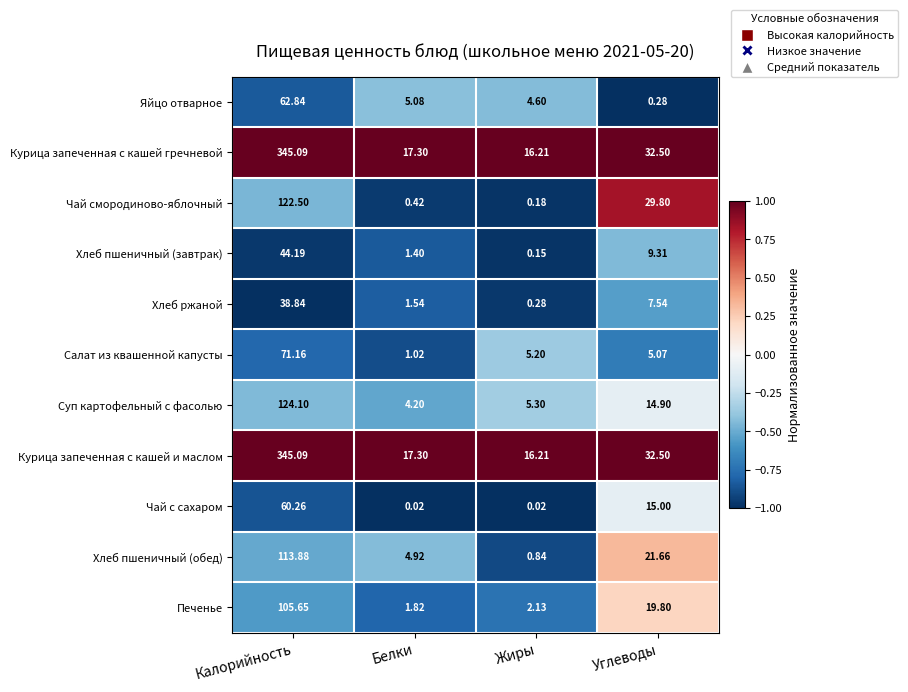

List the labels in order of Курица запеченная с кашей и маслом value, largest first.

Калорийность, Углеводы, Белки, Жиры